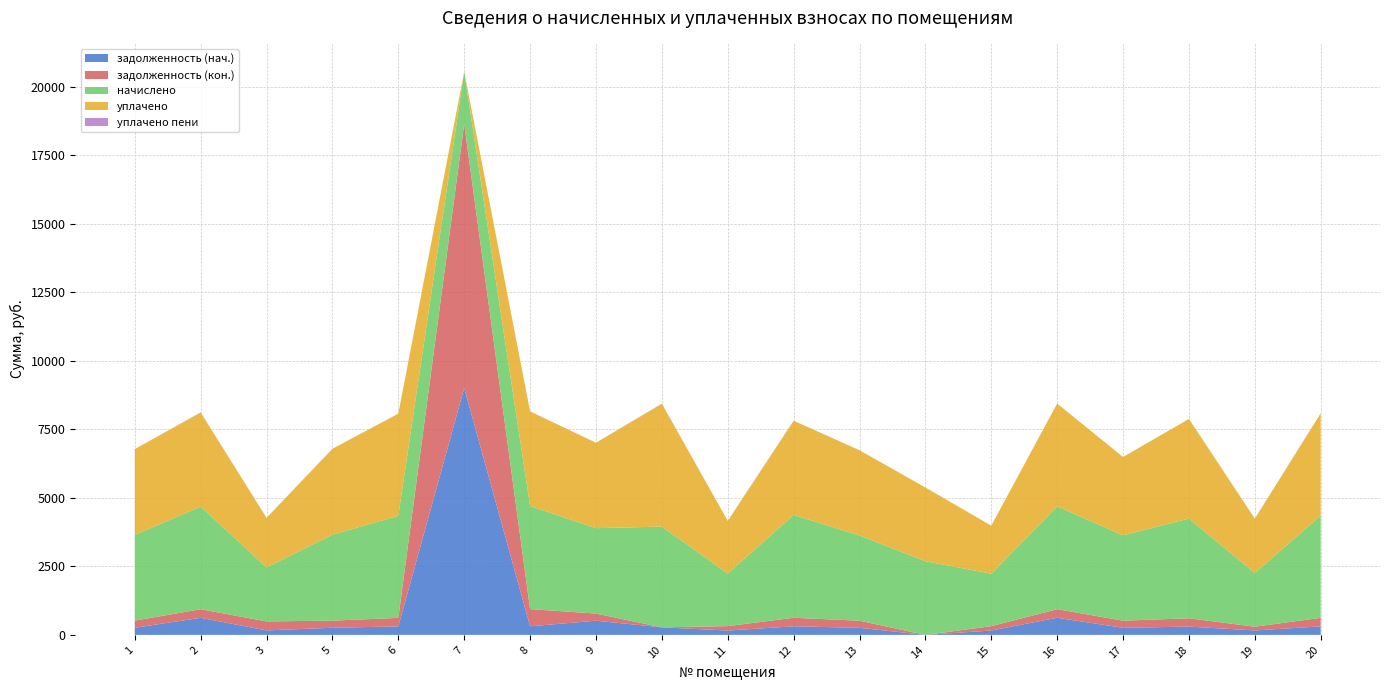

Reading left to right, what are all the values shown in this chart?

задолженность (нач.): 260.8	624.3	164.3	261.0	310.6	9011.6	313.8	518.8	275.9	160.1	312.7	259.2	0.0	159.5	625.4	259.7	303.2	163.0	311.1
задолженность (кон.): 260.8	312.2	328.2	260.6	310.6	9637.1	627.5	259.8	0.0	160.1	312.7	259.2	0.0	159.3	312.7	259.7	303.2	136.5	311.1
начислено: 3129.1	3746.0	1971.6	3135.5	3727.0	1908.0	3765.1	3116.4	3676.1	1920.7	3752.4	3110.0	2690.3	1914.4	3752.4	3116.4	3637.9	1958.9	3733.3
уплачено: 3128.9	3433.5	1807.4	3136.2	3727.0	0.0	3451.4	3116.4	4481.7	1919.8	3439.1	3110.0	2690.3	1754.1	3752.4	2856.4	3637.2	1985.6	3733.3
уплачено пени: 0.0	4.6	0.3	0.0	0.1	0.0	0.0	1.6	6.5	0.3	0.0	0.6	0.0	0.0	0.7	0.0	0.2	0.0	0.0